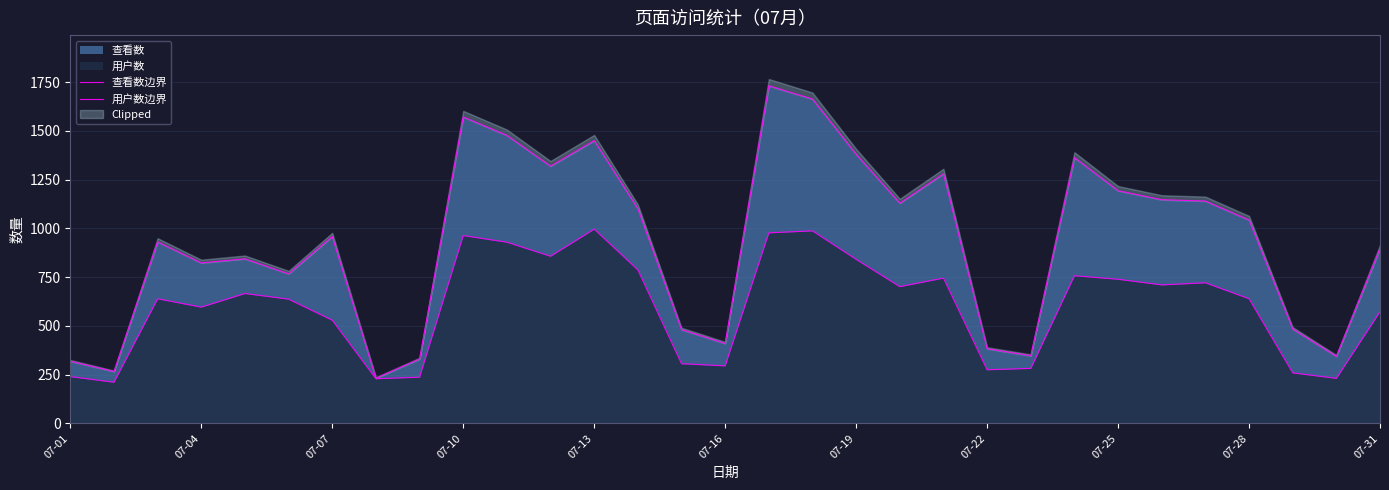

What is the difference between the maximum and minimum values in the 查看数边界 series?

1499